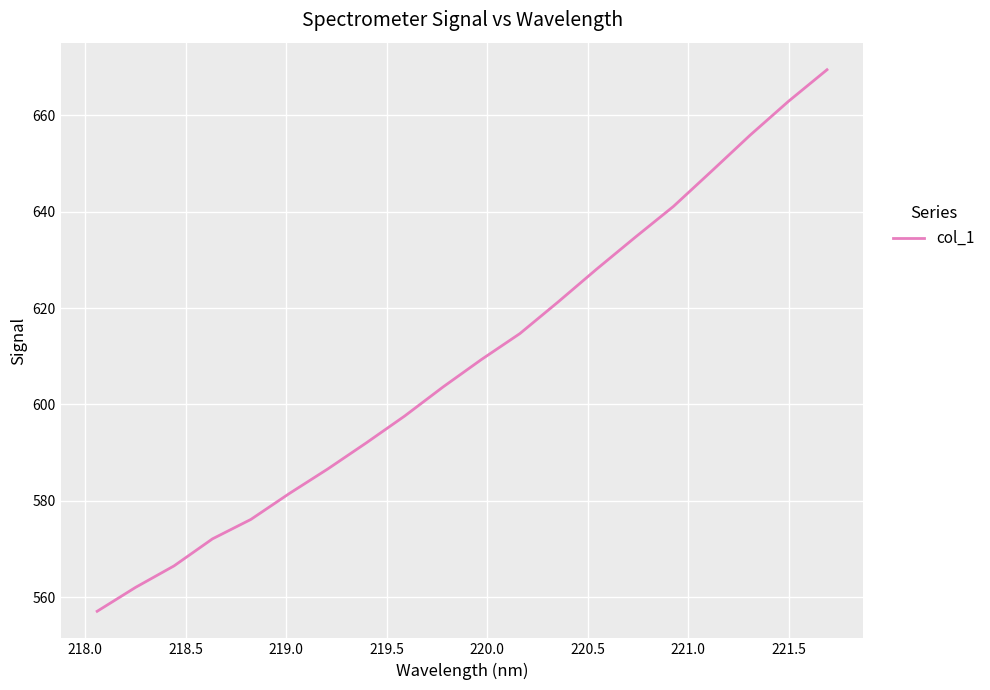

What is the smallest value displayed?

557.1